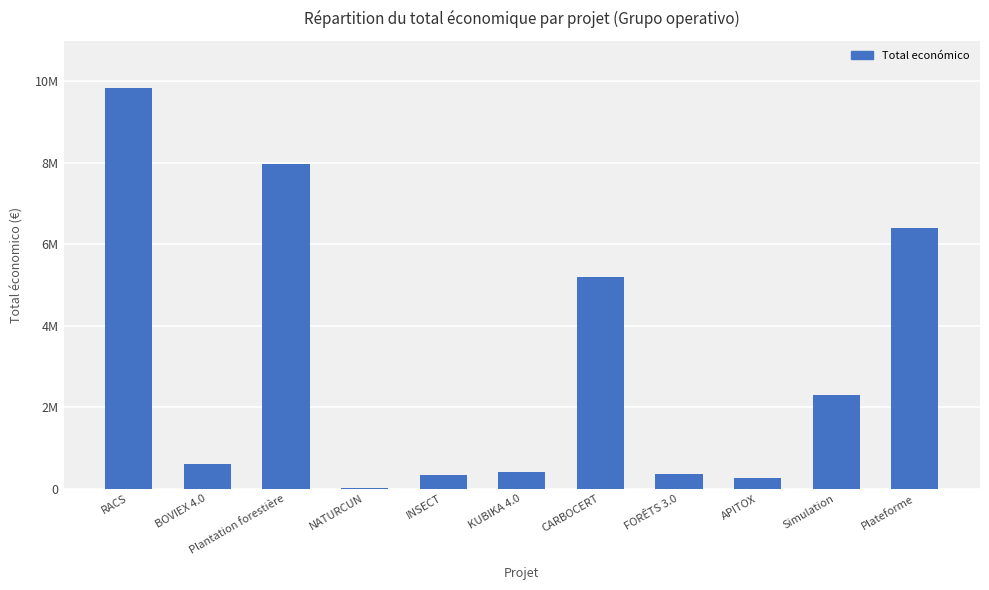

Are the bars horizontal?

No